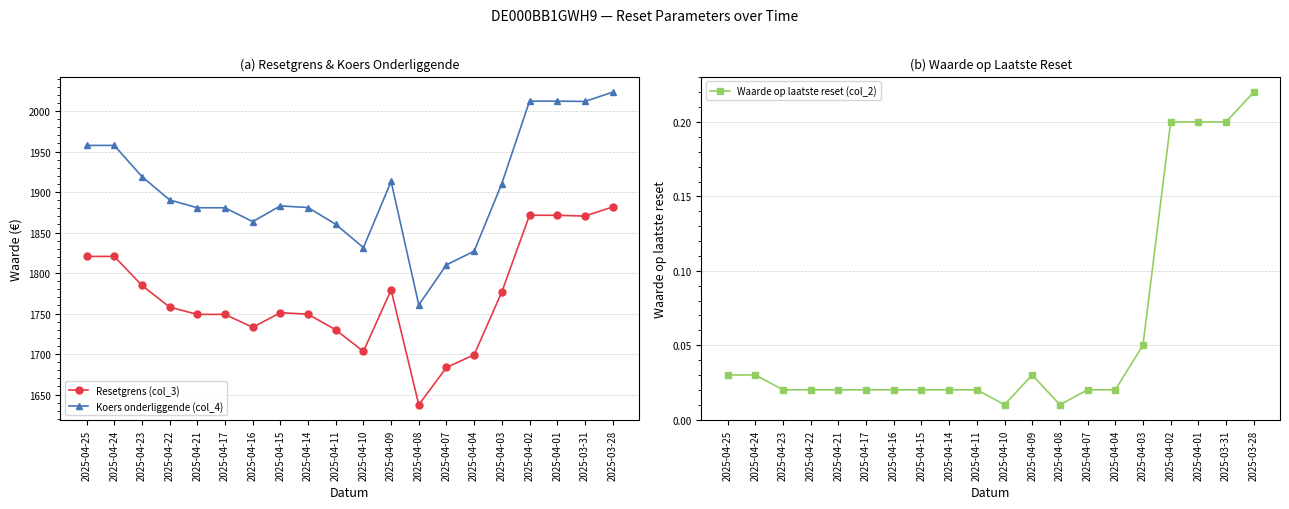

Count the number of data series in this chart.

3